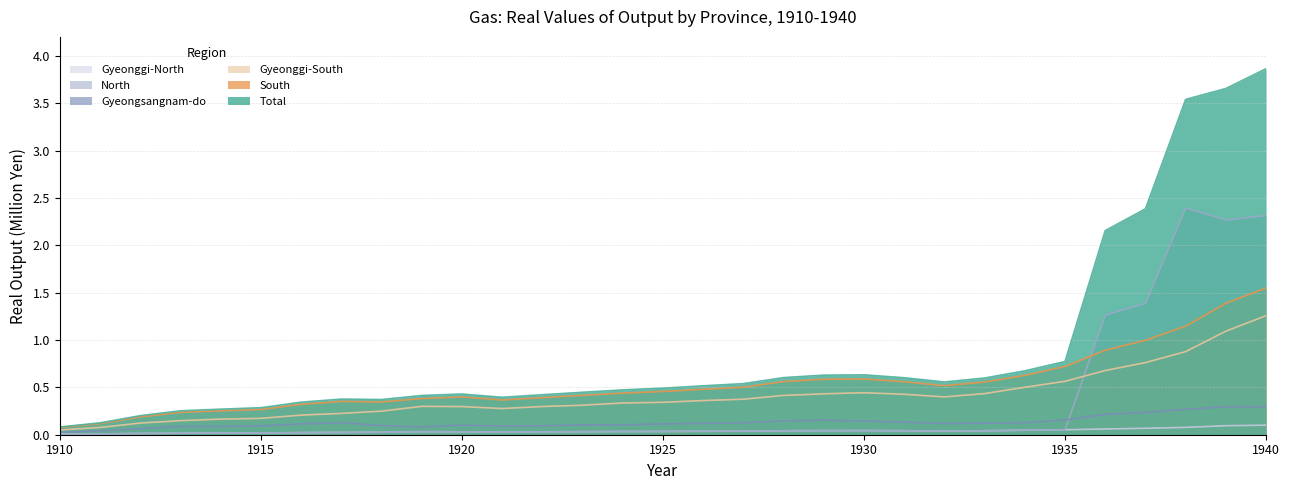

True or false: Total and Gyeonggi-South intersect in this chart.

False